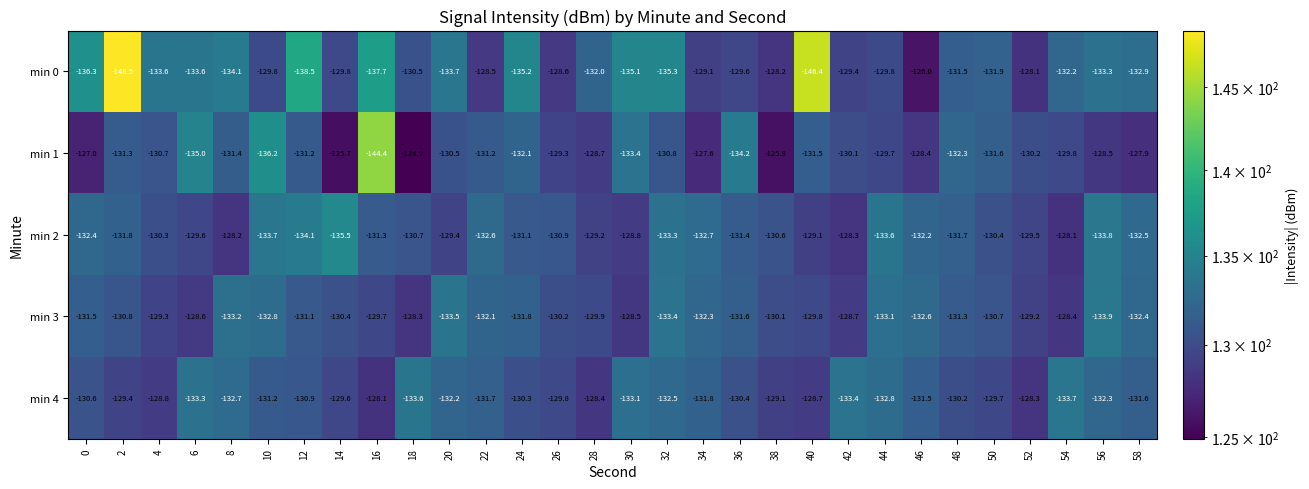

What is the total value across all series at 48?

-657.0